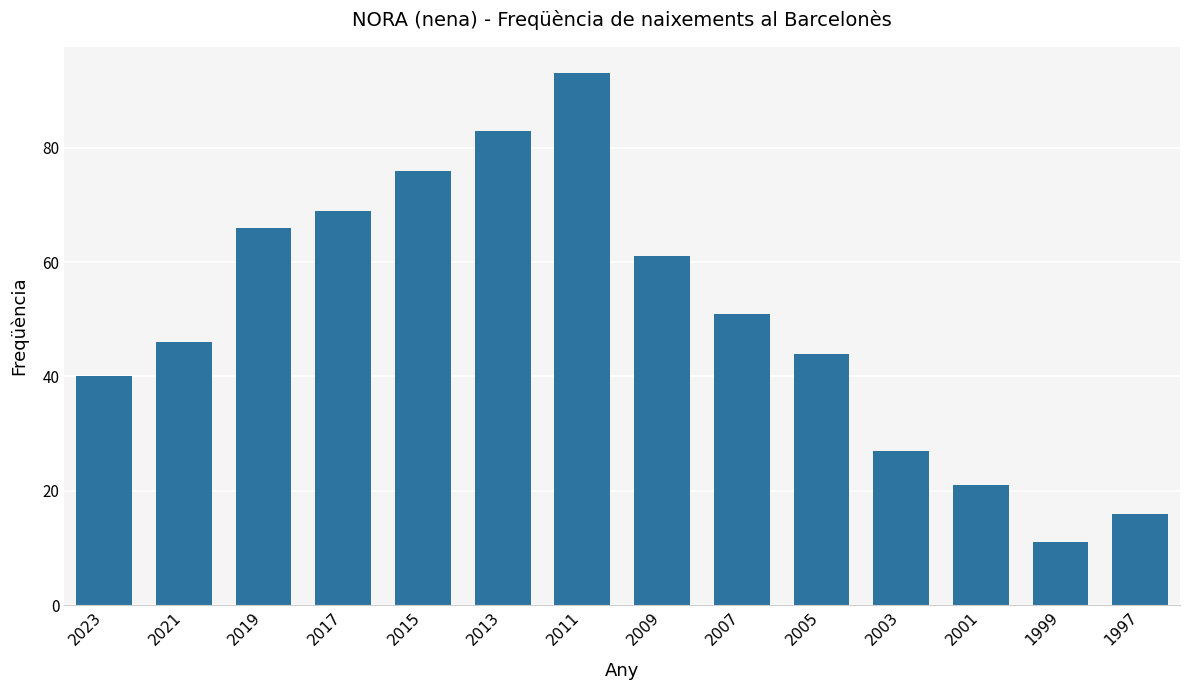

What is the value of the 14th bar from the left?

16